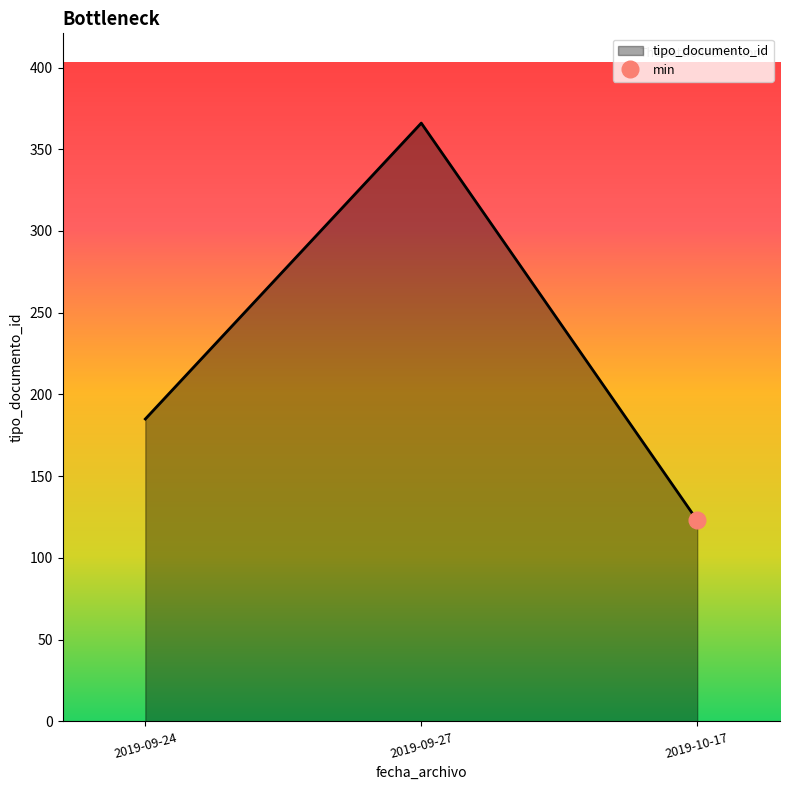

Rank the categories by tipo_documento_id value from lowest to highest.

2019-10-17, 2019-09-24, 2019-09-27